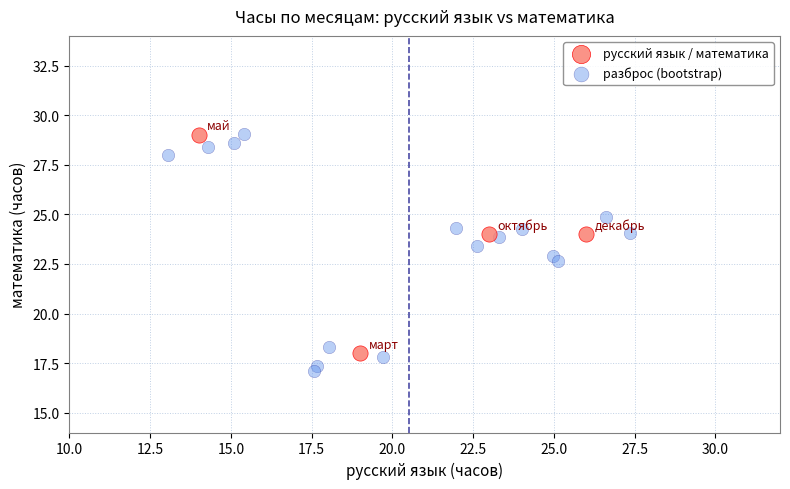

Which series reaches the minimum Y coordinate?

разброс (bootstrap)